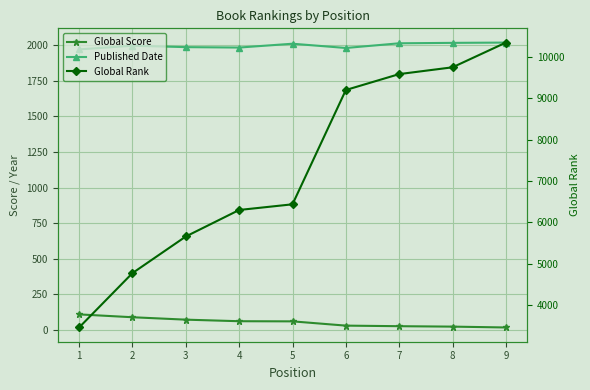

Rank the categories by Global Score value from highest to lowest.

1, 2, 3, 4, 5, 6, 7, 8, 9